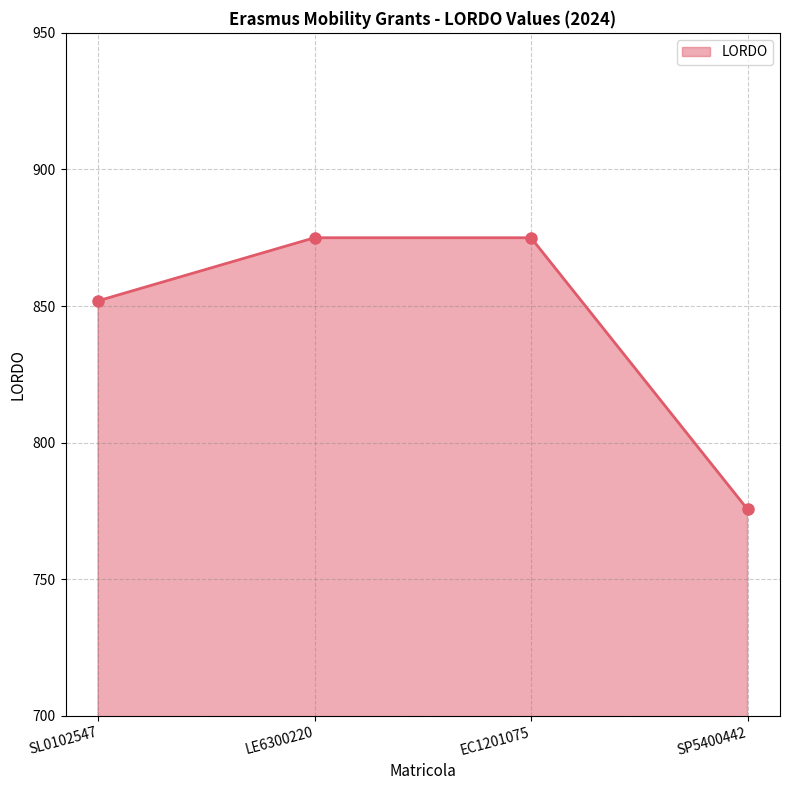

What is the difference between the maximum and second lowest values?

23.1